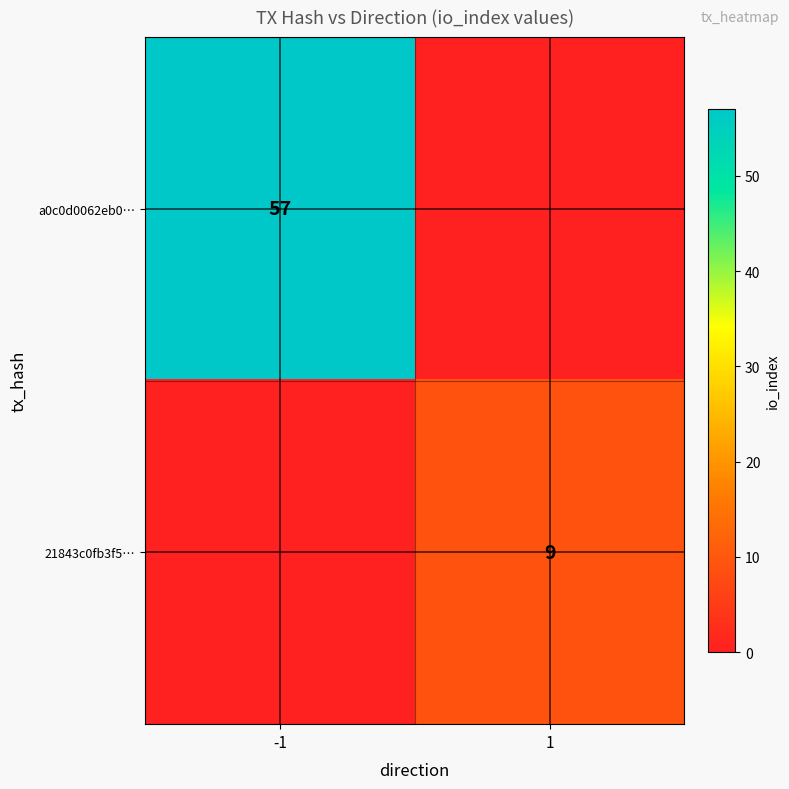

What is the maximum value shown in the chart?

57